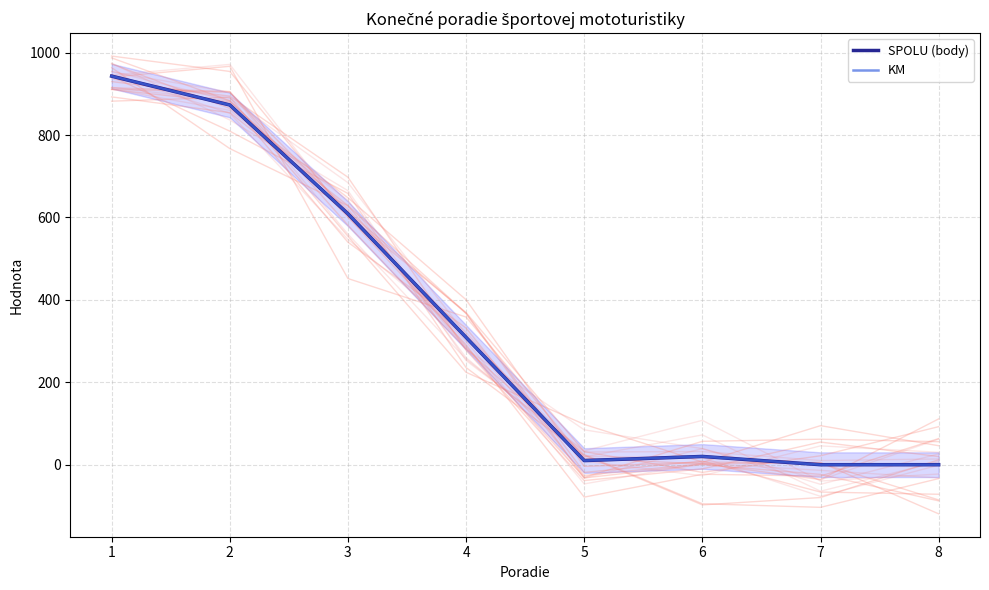

What are all the series names shown in the legend?

SPOLU (body), KM